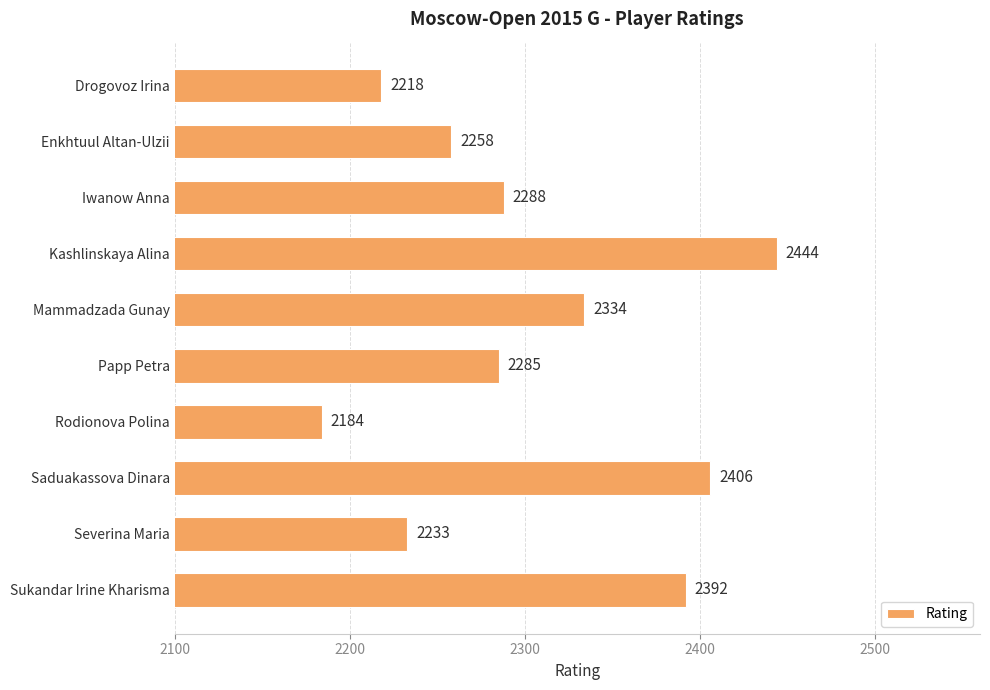

Rank the categories by value from lowest to highest.

Rodionova Polina, Drogovoz Irina, Severina Maria, Enkhtuul Altan-Ulzii, Papp Petra, Iwanow Anna, Mammadzada Gunay, Sukandar Irine Kharisma, Saduakassova Dinara, Kashlinskaya Alina